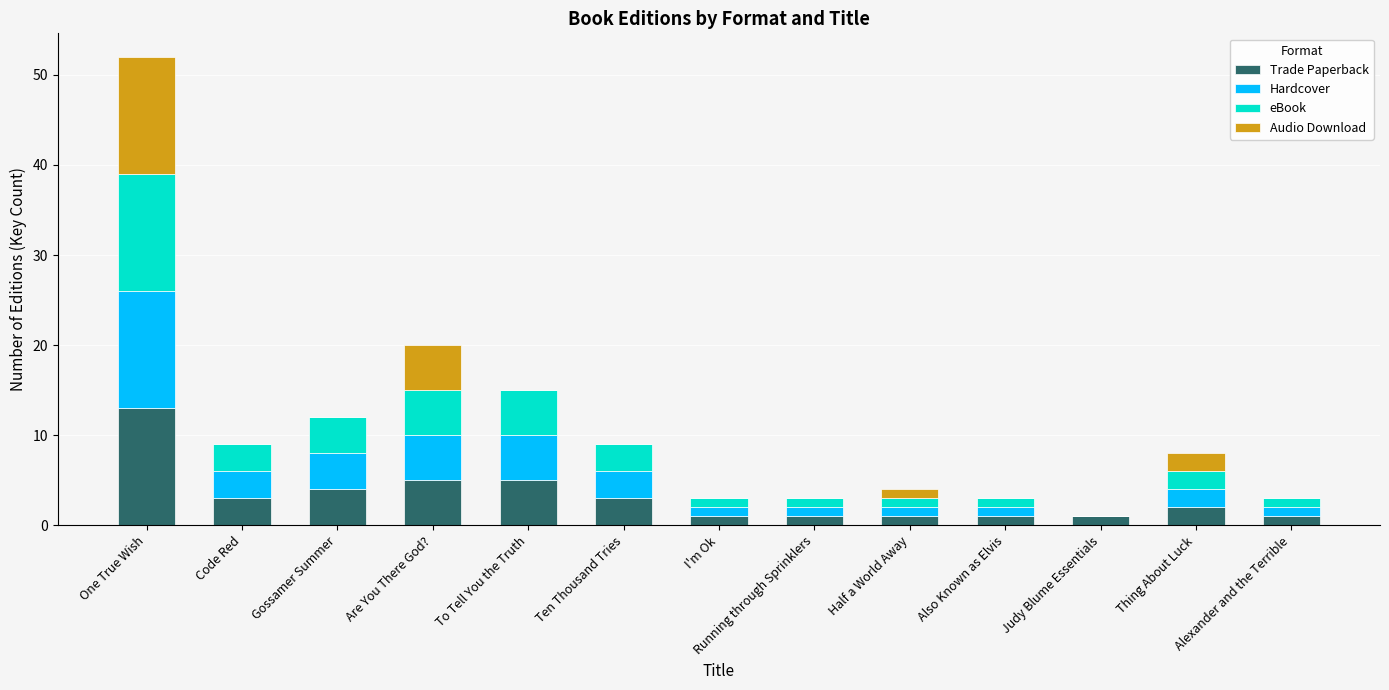

True or false: Trade Paperback has a value of 4 at Gossamer Summer.

True